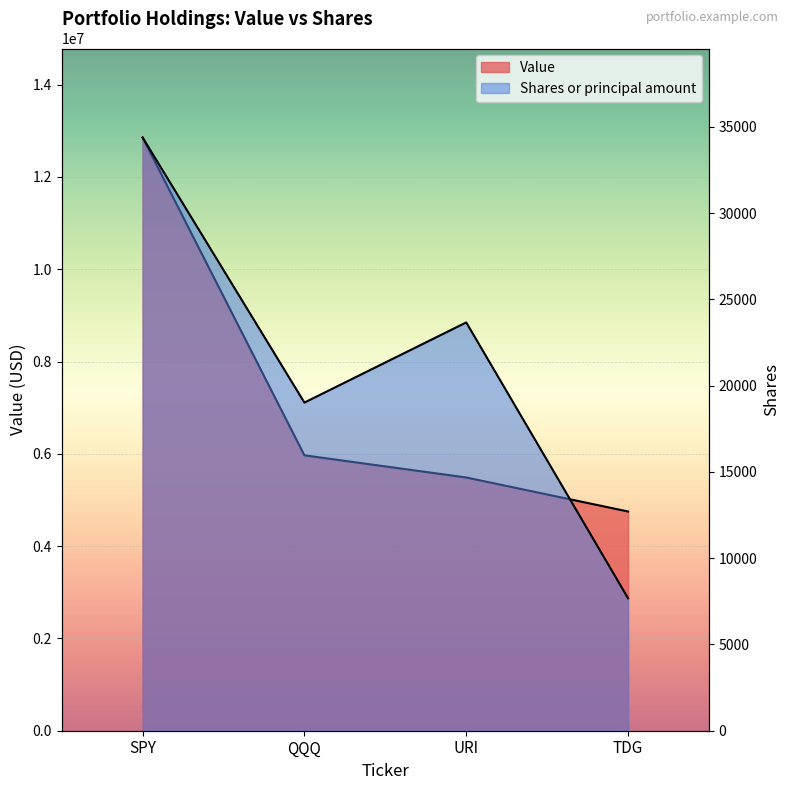

What is the maximum value for Shares or principal amount?

34386